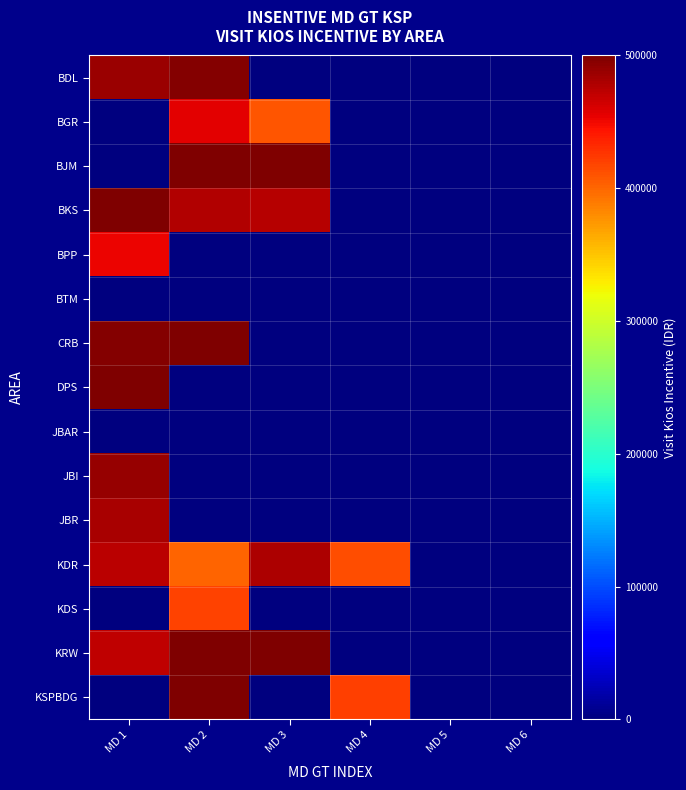

Which has a higher value, MD 2 or MD 4?

MD 2